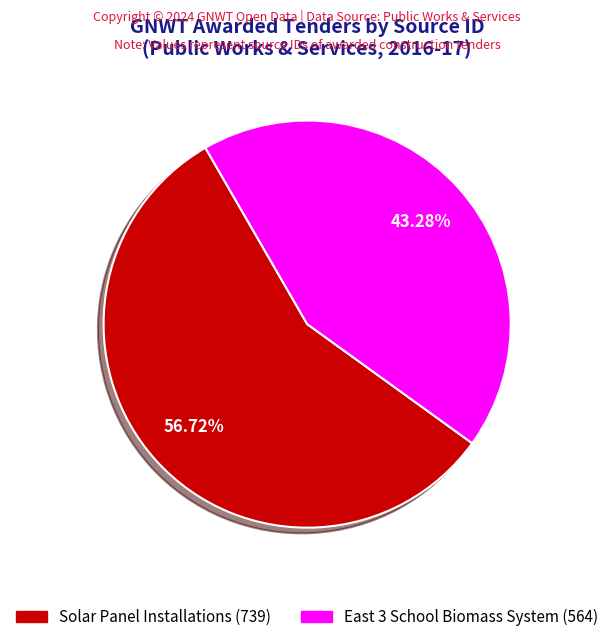

To the nearest percent, what is the difference between the largest and smallest slice percentages?

13%